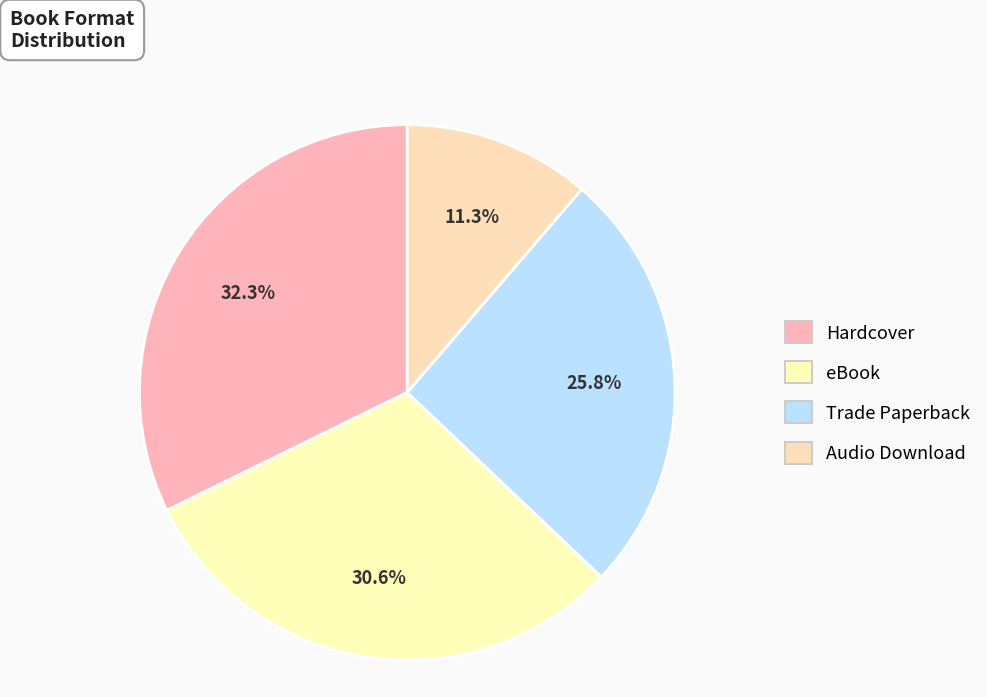

What is the largest slice in the pie chart?

Hardcover